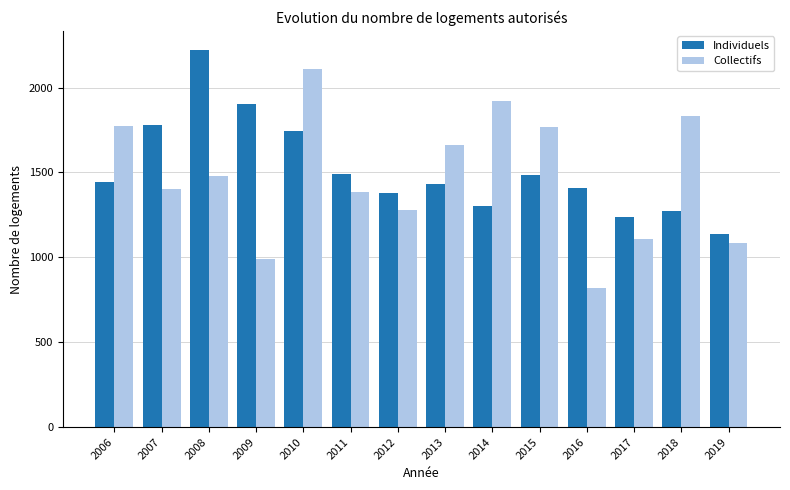

Is the value of Collectifs at 2011 greater than the value of Individuels at 2008?

No